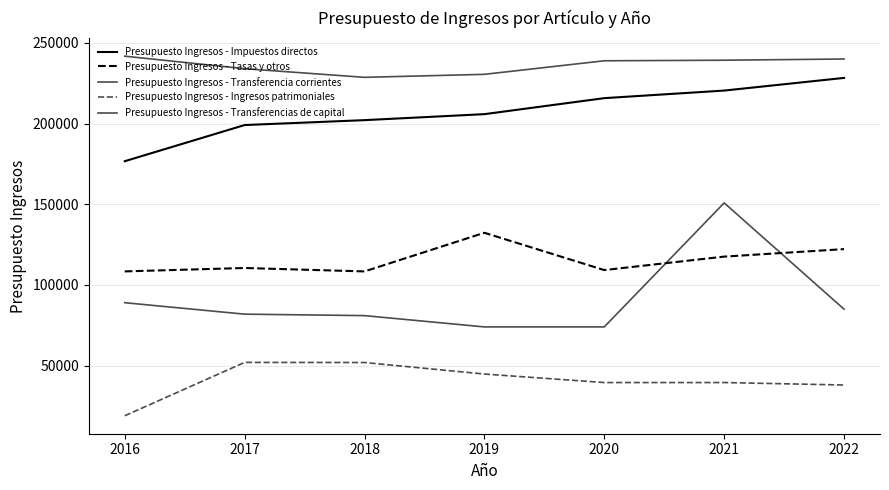

What is the difference between the highest and lowest values at 2022?

202000.0